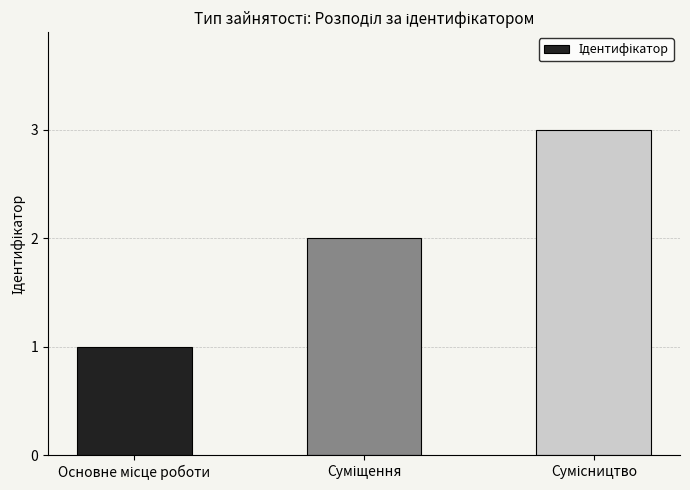

What is the maximum value shown in the chart?

3